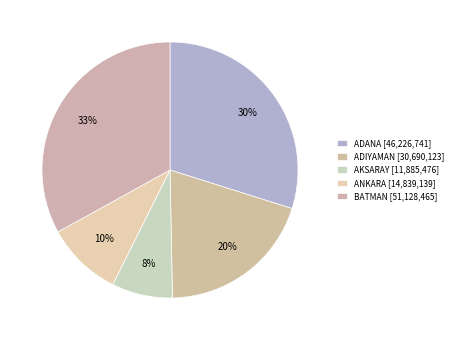

To the nearest percent, what is the difference between the largest and smallest slice percentages?

25%